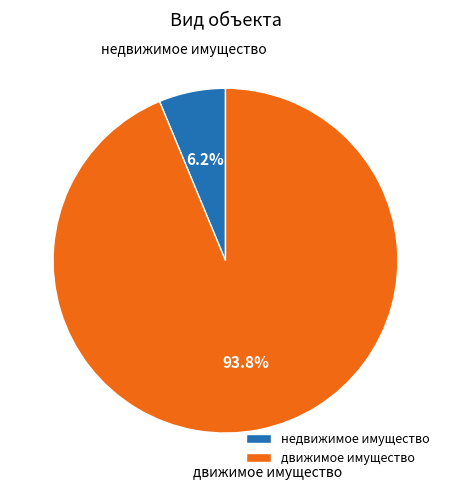

Which has a higher value, недвижимое имущество or движимое имущество?

движимое имущество